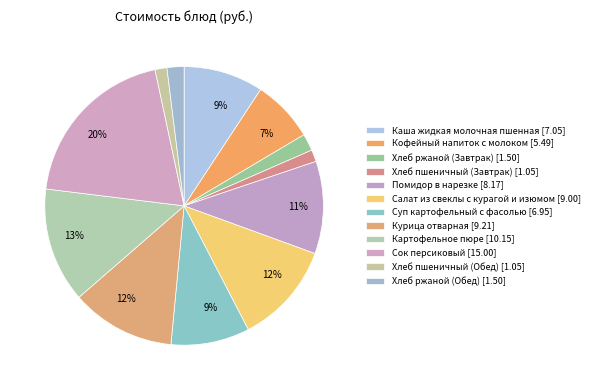

How many segments does this pie chart have?

12